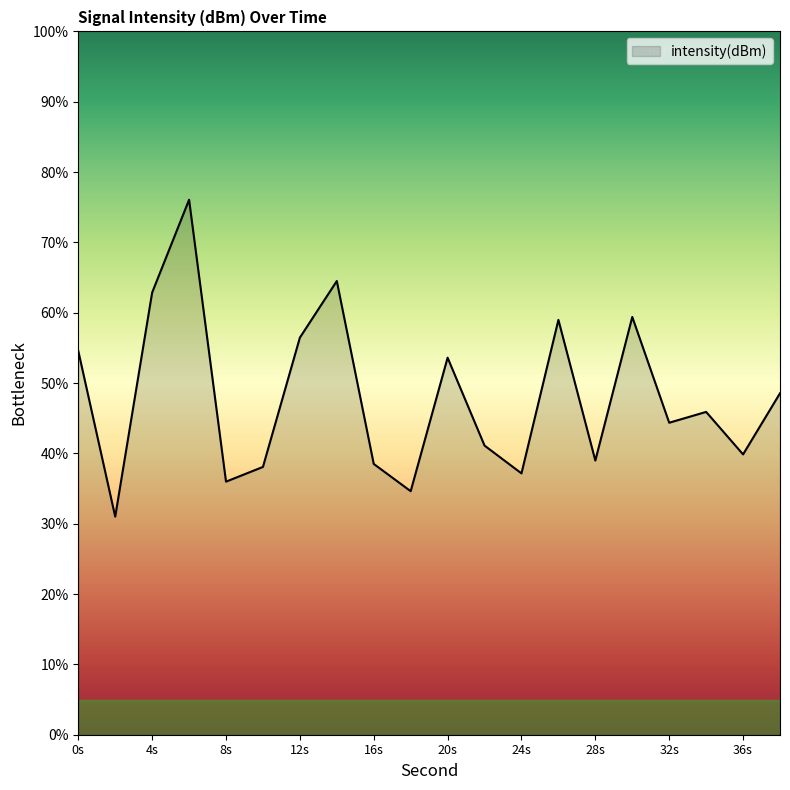

What is the smallest value displayed?

31.0